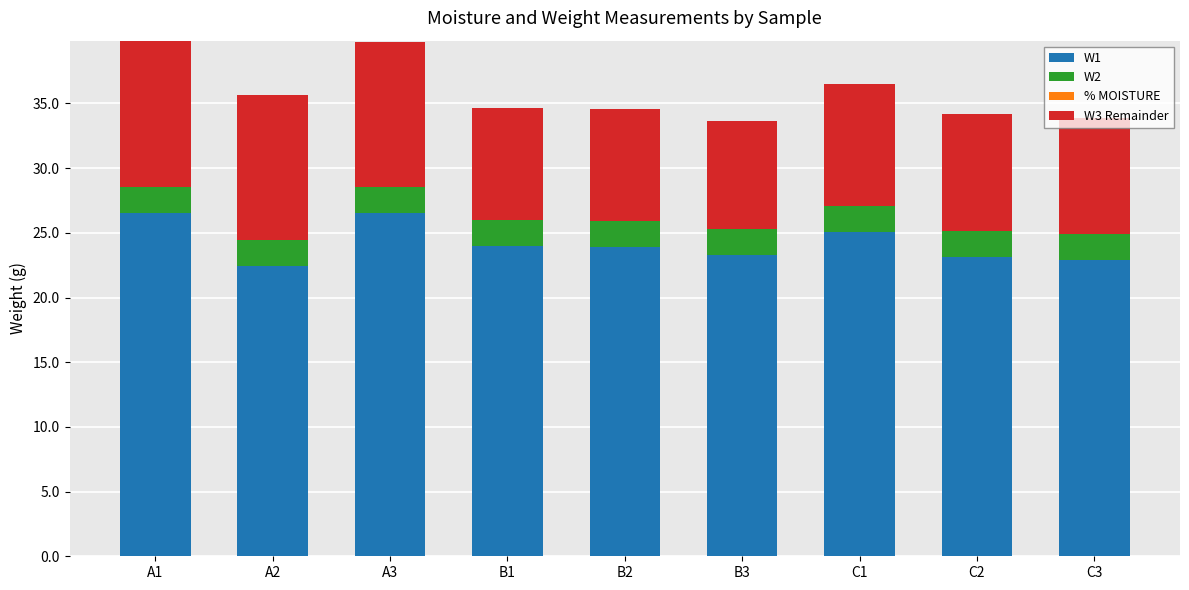

What is the value of the W1 bar at the 5th from the left?

23.9